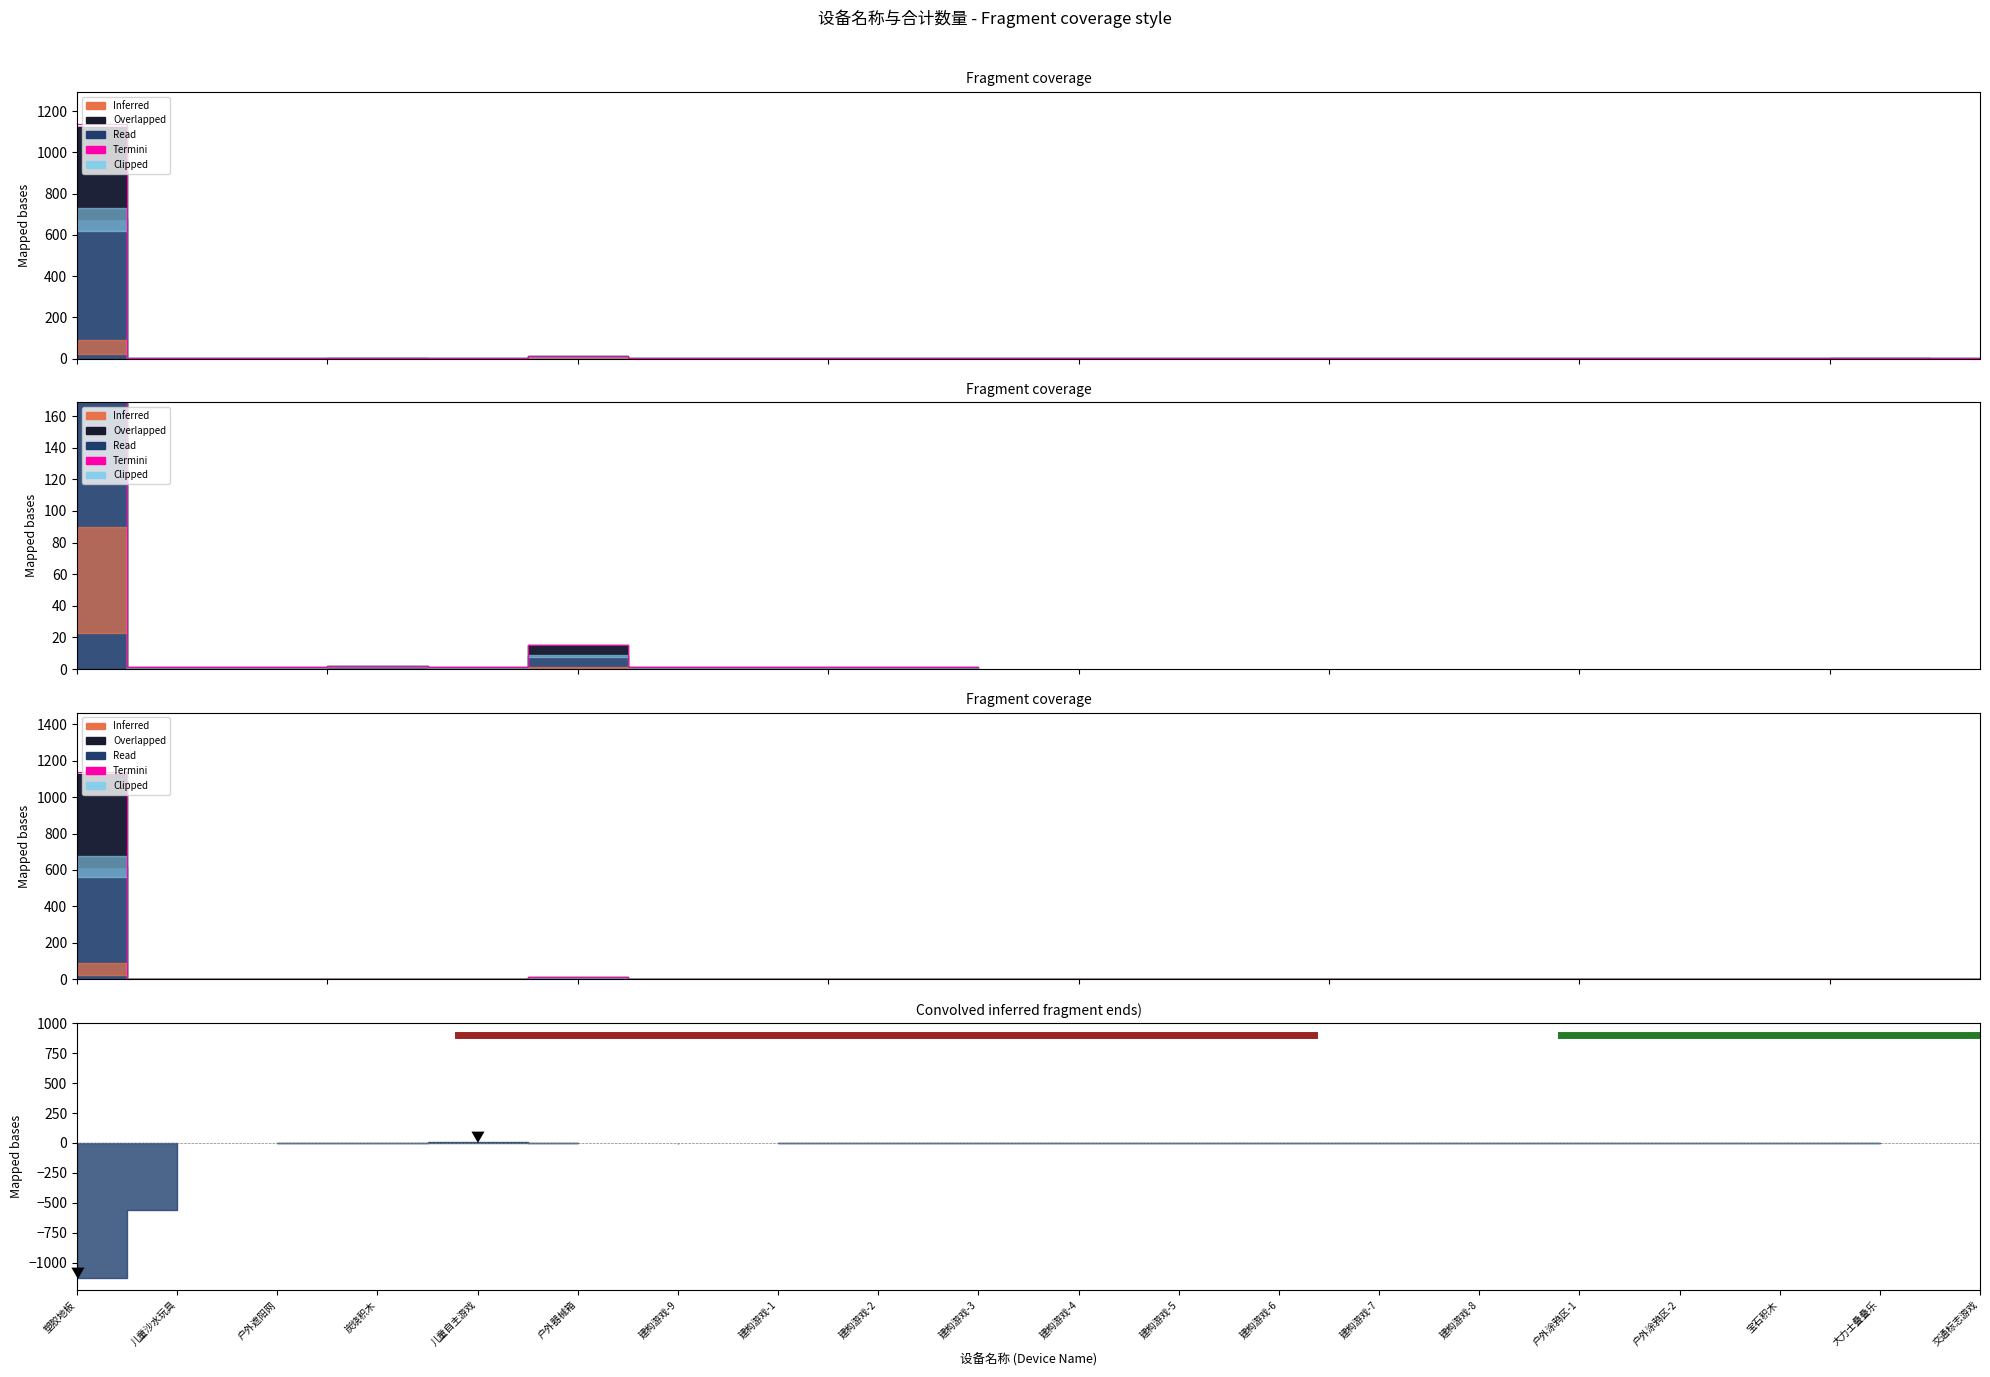

What is the approximate value at 建构游戏-7?

1.0